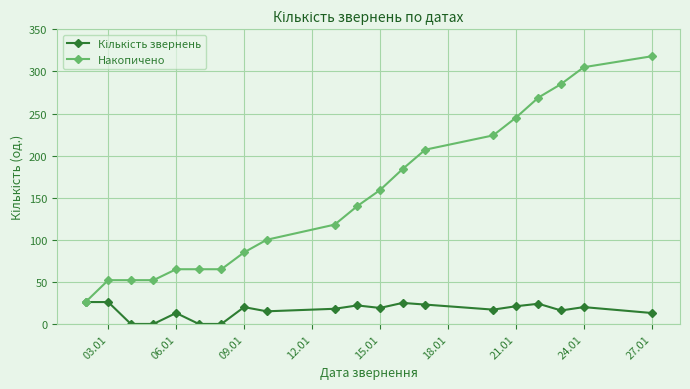

True or false: Накопичено has more than 2 interior local peaks.

False